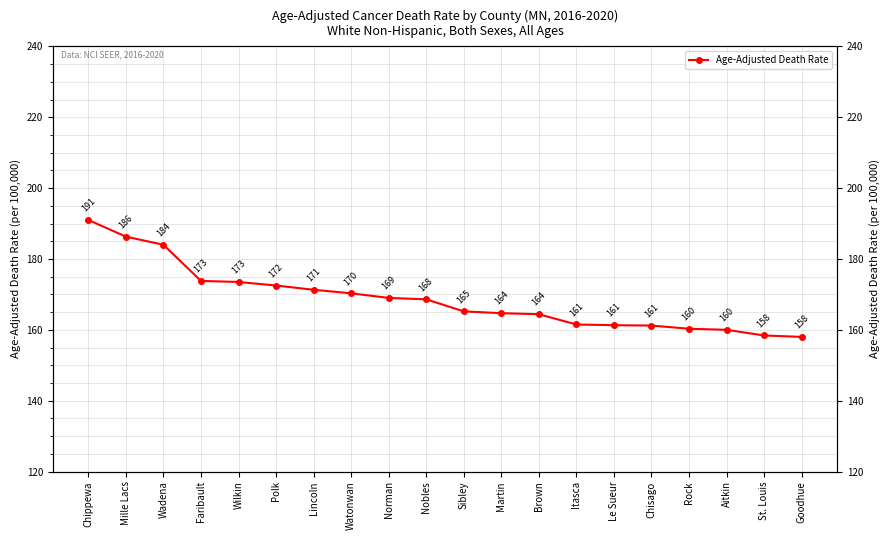

Rank the categories by value from lowest to highest.

Goodhue, St. Louis, Aitkin, Rock, Chisago, Le Sueur, Itasca, Brown, Martin, Sibley, Nobles, Norman, Watonwan, Lincoln, Polk, Wilkin, Faribault, Wadena, Mille Lacs, Chippewa